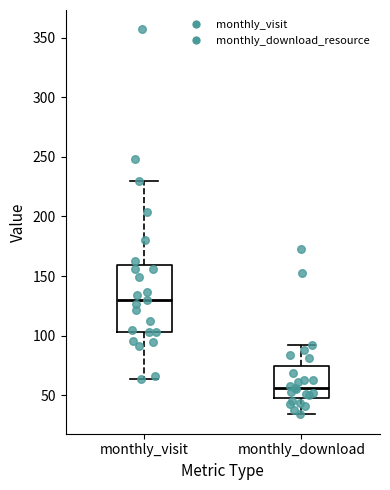

Where does the lower whisker of the box for monthly_download end on the y-axis? The values are not printed on the chart, so give them approximately, as read against the axis.

35